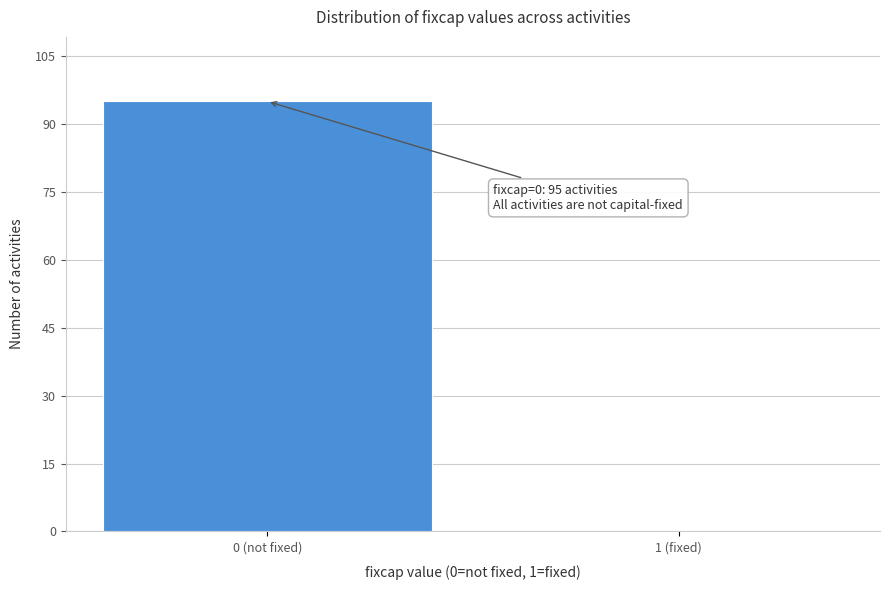

Reading right to left, extract all data points from this chart.

1 (fixed)=0	0 (not fixed)=95